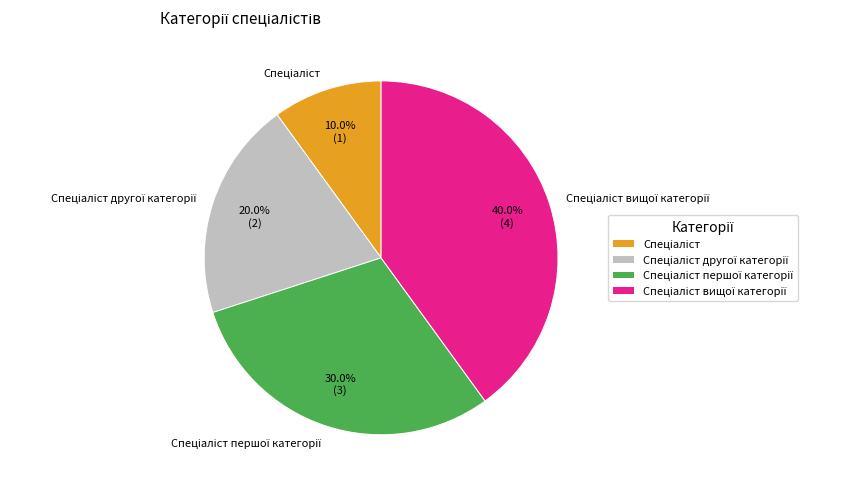

Is there any slice that represents more than half of the pie?

No